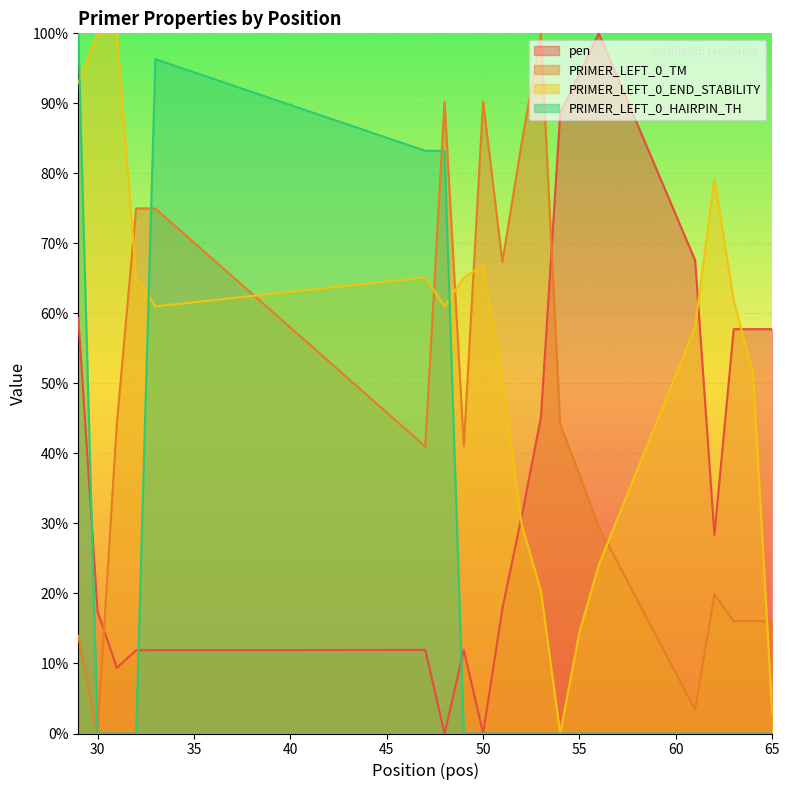

Is it true that PRIMER_LEFT_0_TM equals 155.7 at 50?

False